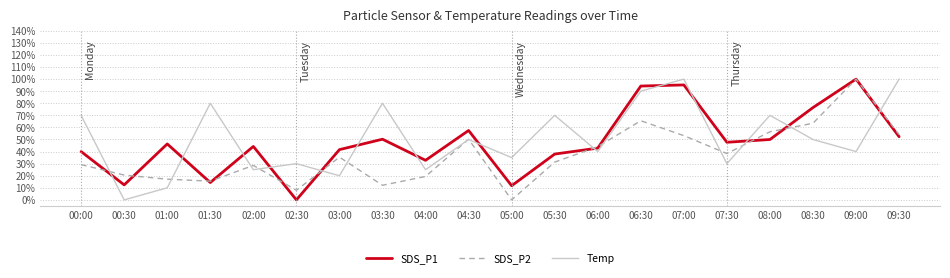

What is the maximum value shown in the chart?

1.0